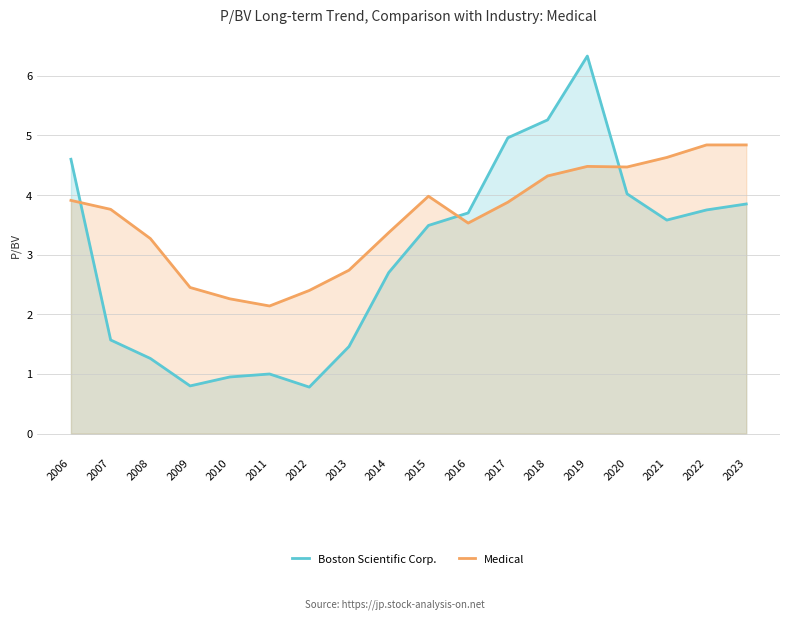

What is the difference between the second highest and second lowest values in the Boston Scientific Corp. series?

4.5